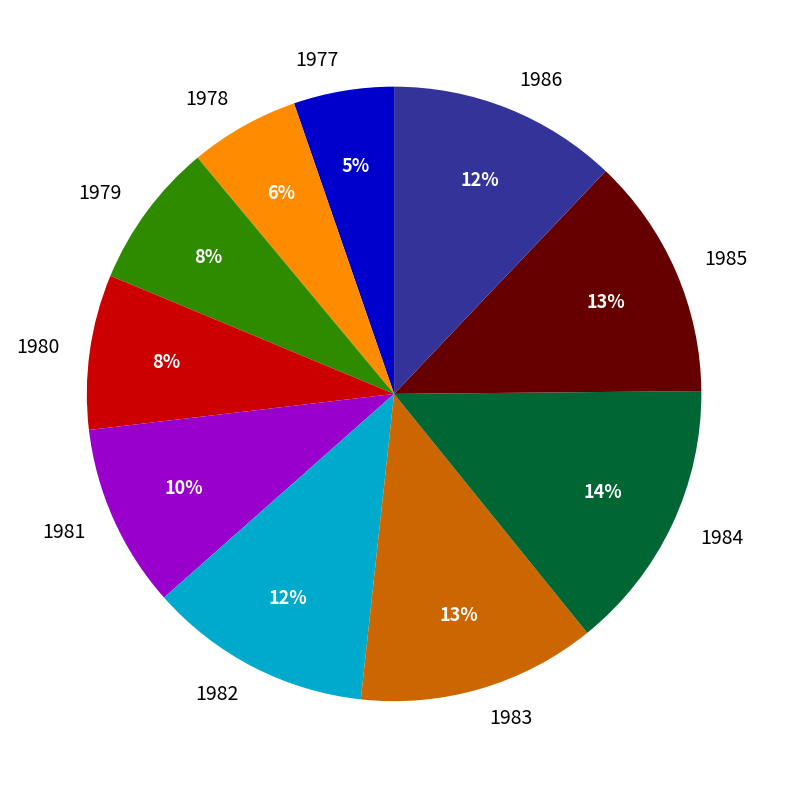

Which category has the biggest portion of the pie?

1984